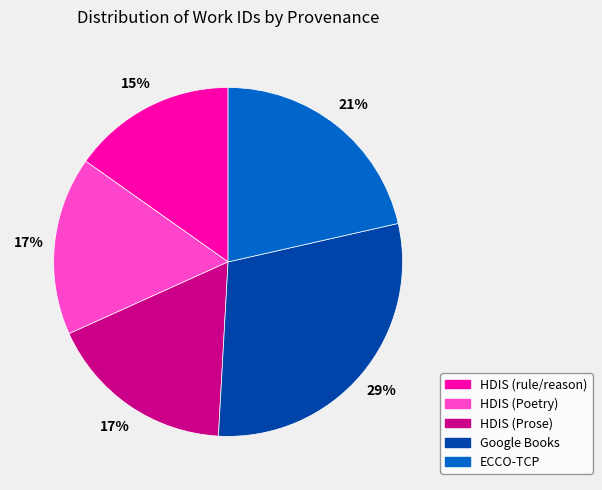

Does any single category account for the majority?

No